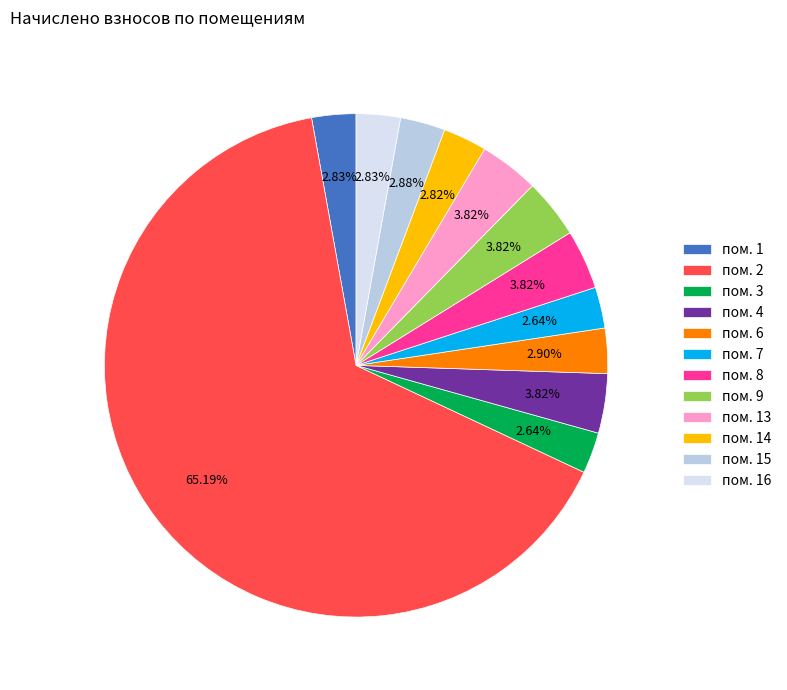

How many slices are in this pie chart?

12